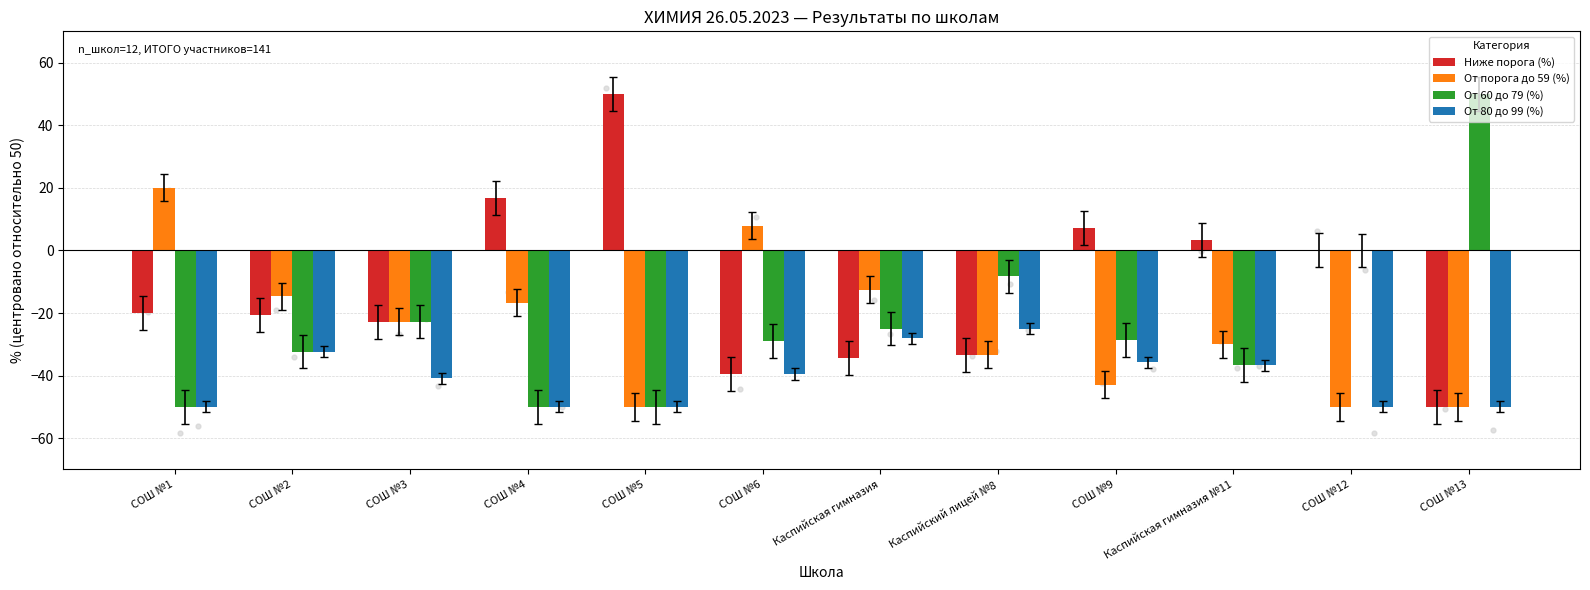

What is the total value across all series at СОШ №3?

-109.1